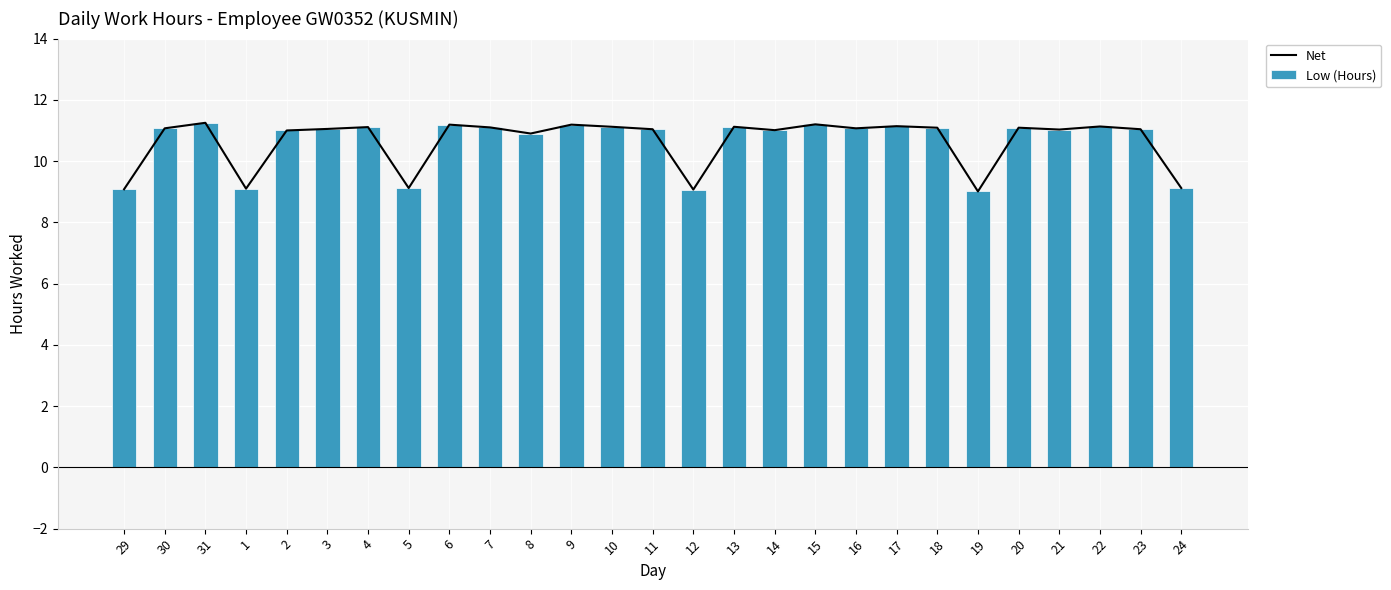

Rank the series by their maximum value, from highest to lowest.

Net, Low (Hours)